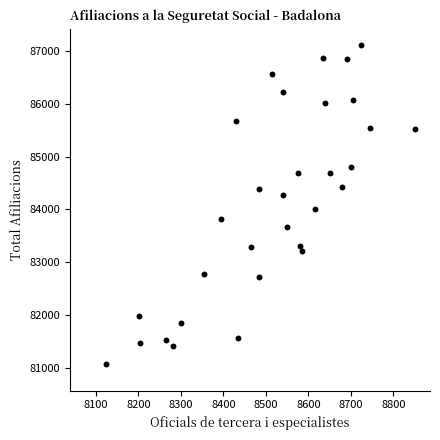

What is the range of X values (max minus min)?

725